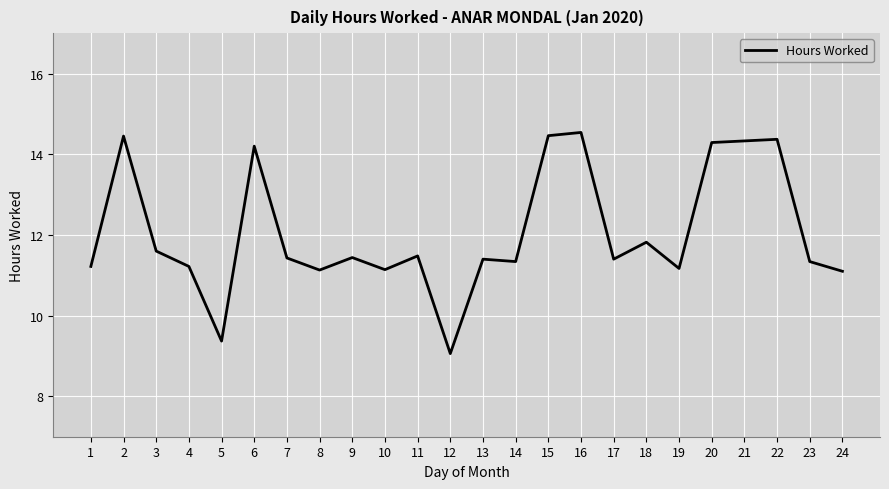

True or false: the data shows 14.3 at 21.

True